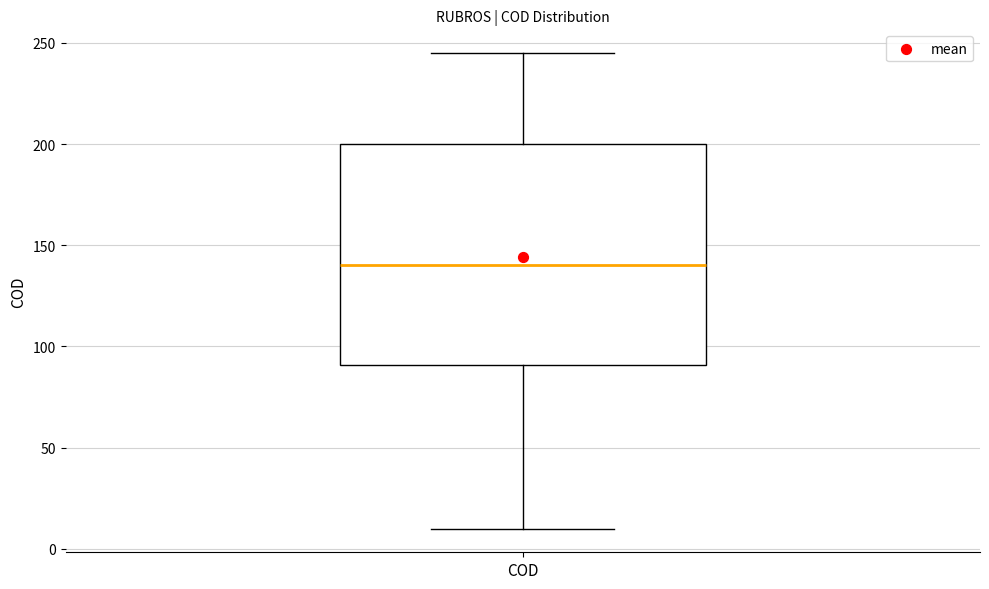

Where is the lower edge of the box for COD on the y-axis? The values are not printed on the chart, so give them approximately, as read against the axis.

90